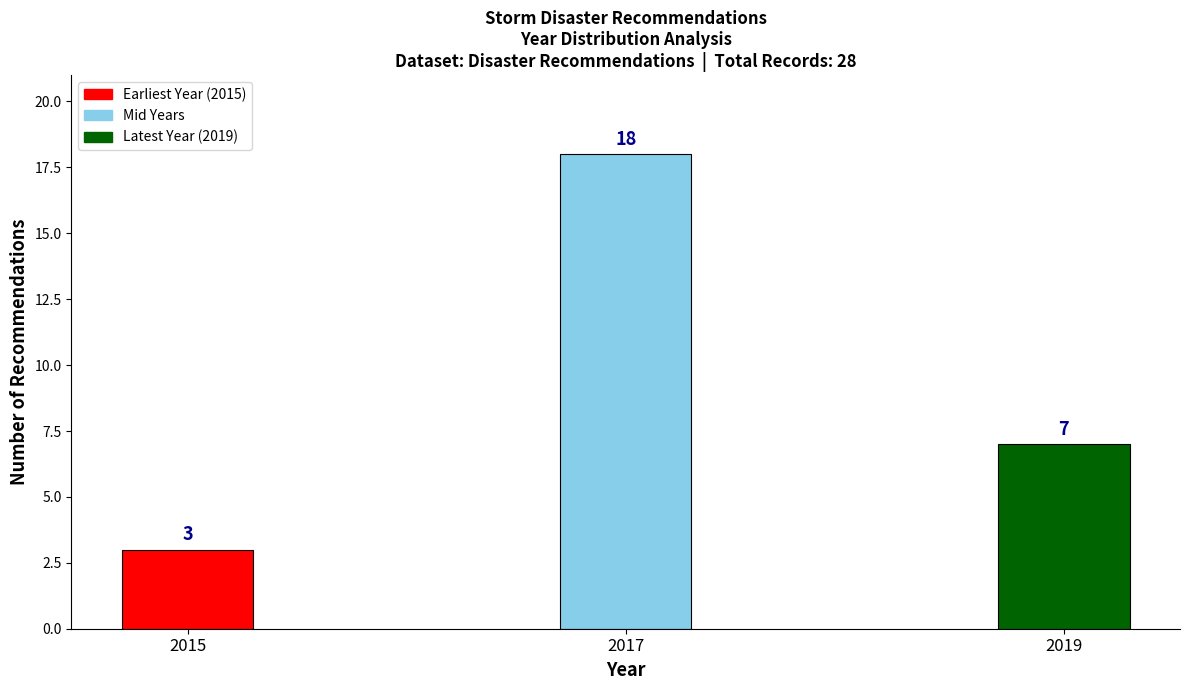

Reading left to right, what are all the values shown in this chart?

3	18	7